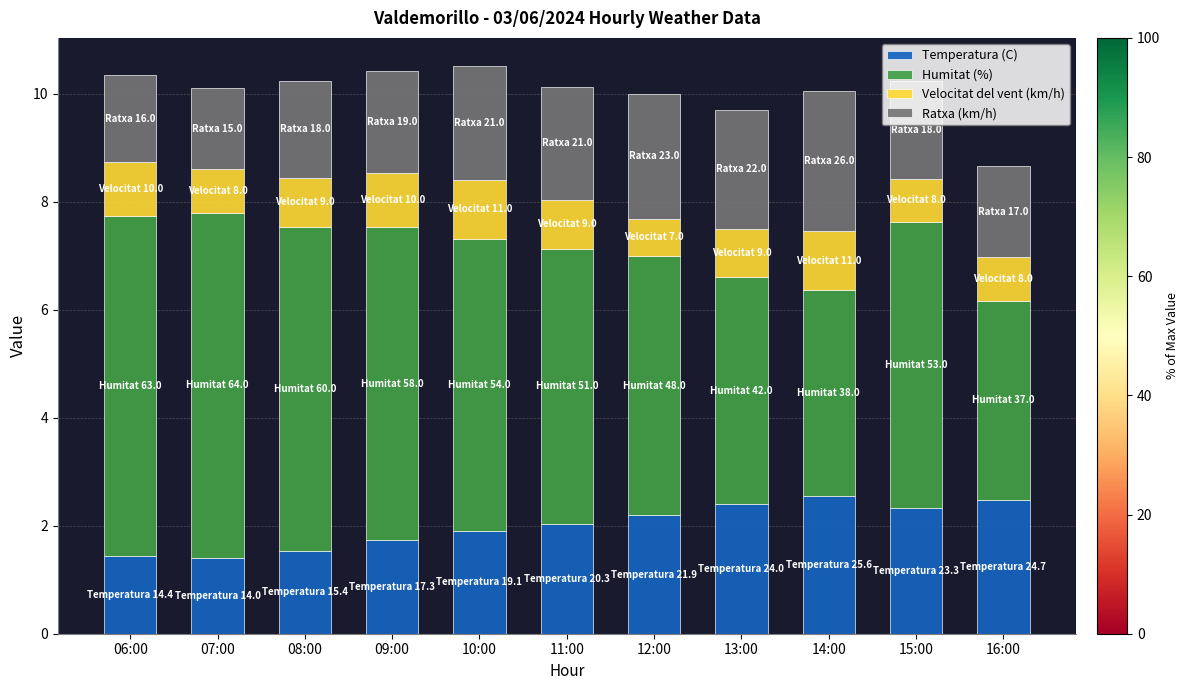

What is the difference between the maximum and minimum values in the Temperatura (C) series?

1.2